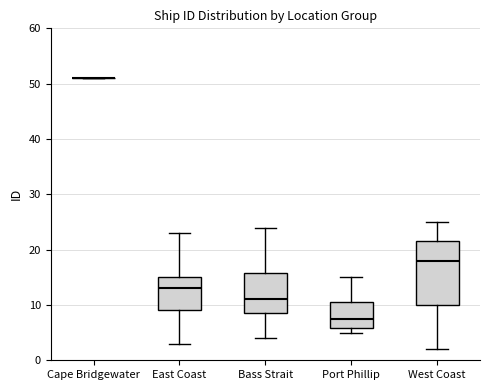

Which box is the tallest, from its lower edge to its upper edge?

West Coast